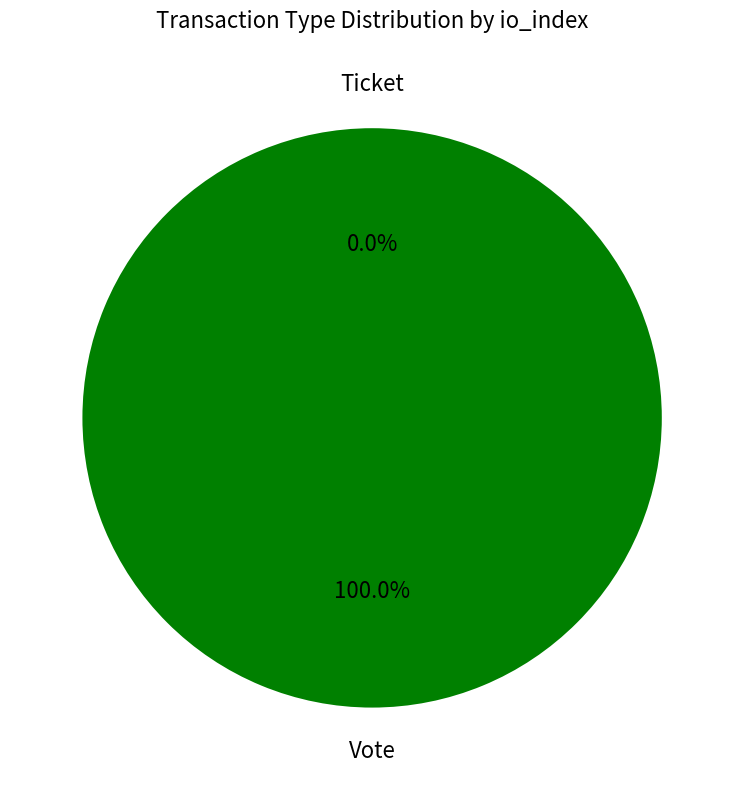

Is it true that Vote is 99% of the pie?

False